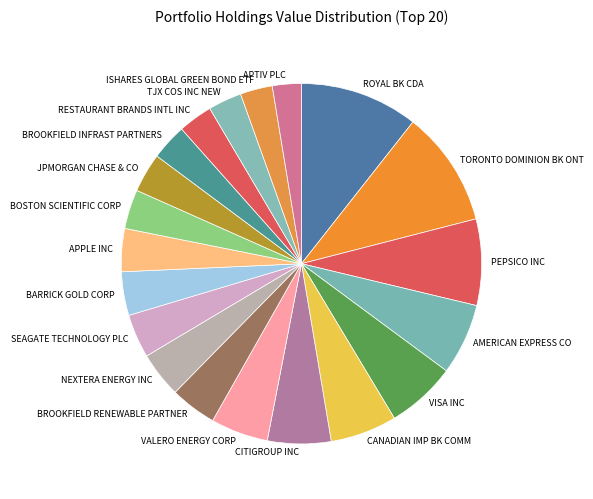

Do ISHARES GLOBAL GREEN BOND ETF and NEXTERA ENERGY INC together represent more than half of the pie?

No